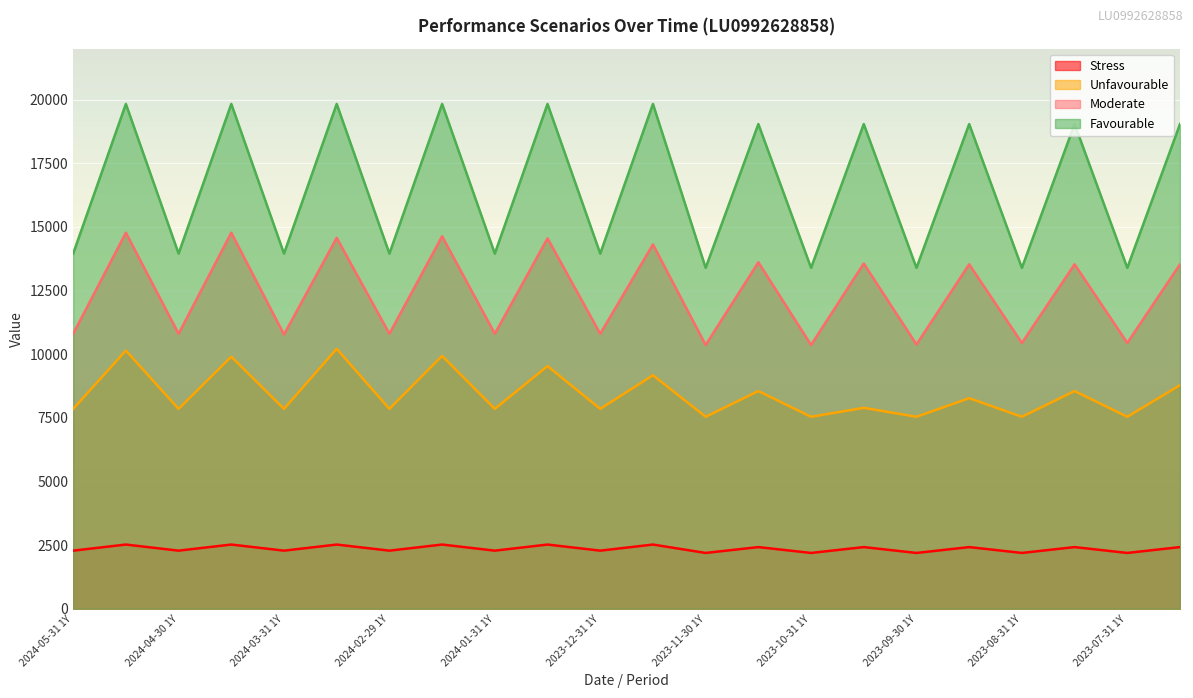

At which category does the chart reach its minimum across all series?

2023-11-30 1Y